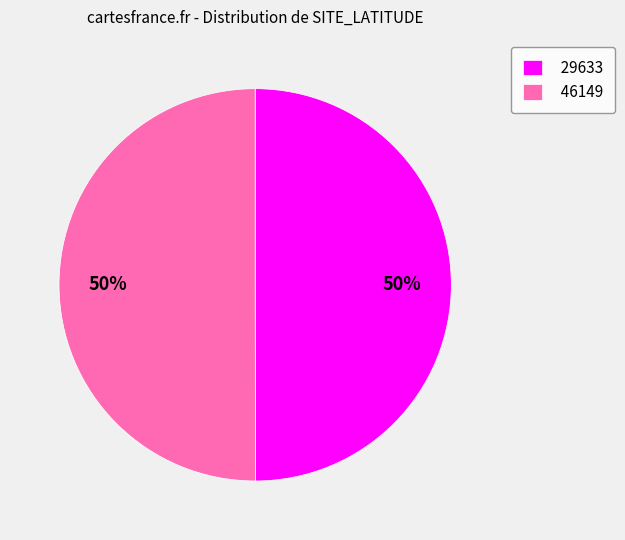

How many slices are in this pie chart?

2